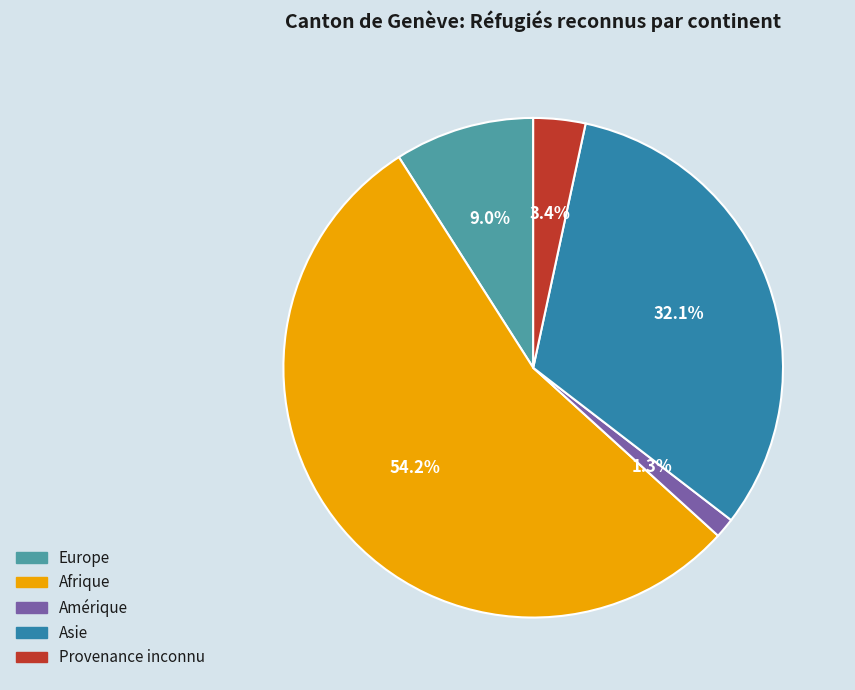

Between Europe and Afrique, which is larger?

Afrique